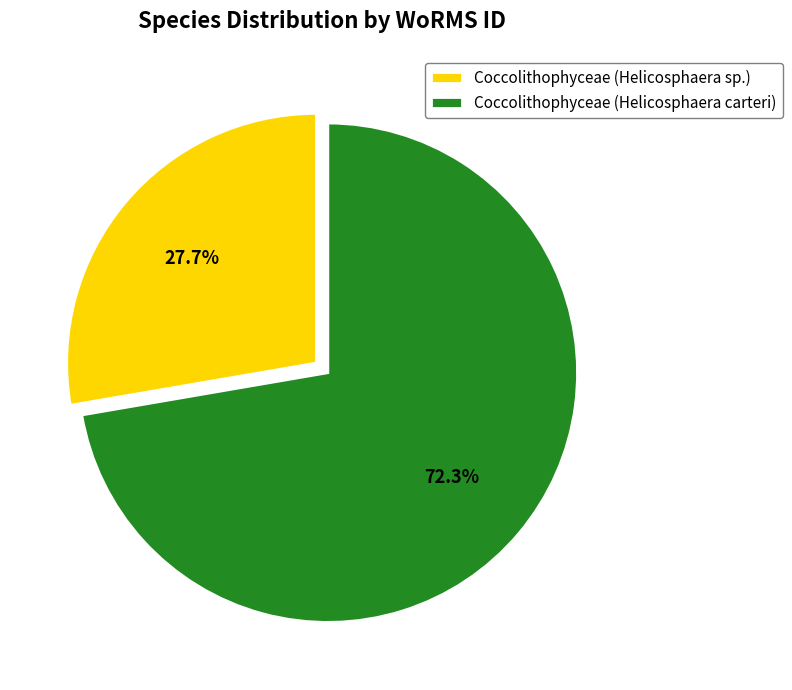

What percentage is the Coccolithophyceae (Helicosphaera sp.) slice, to the nearest percent?

28%